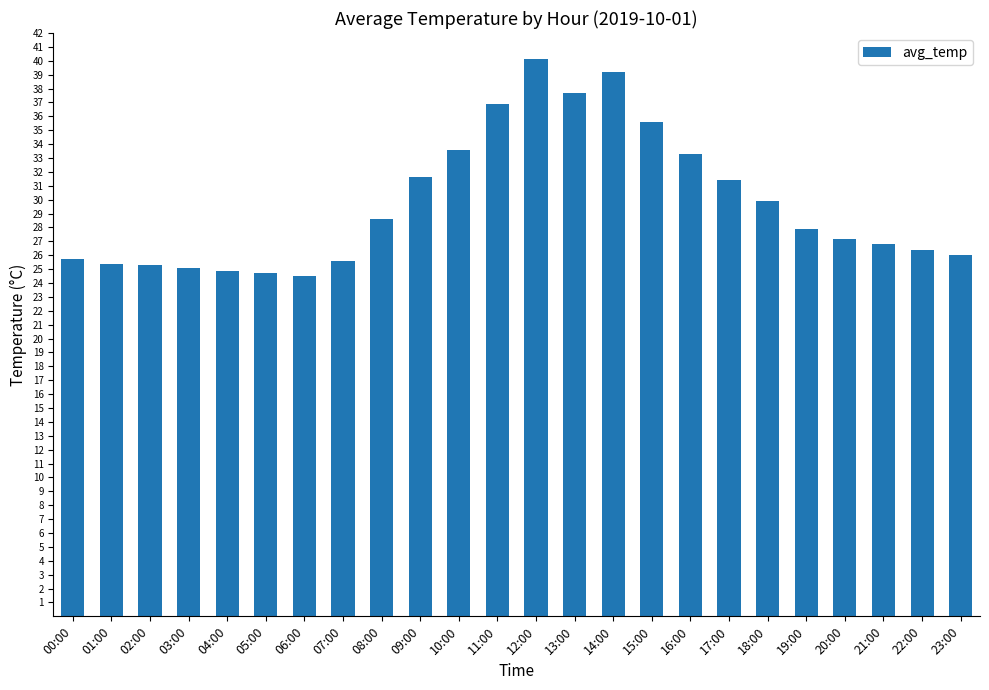

How many bars are there in total?

24